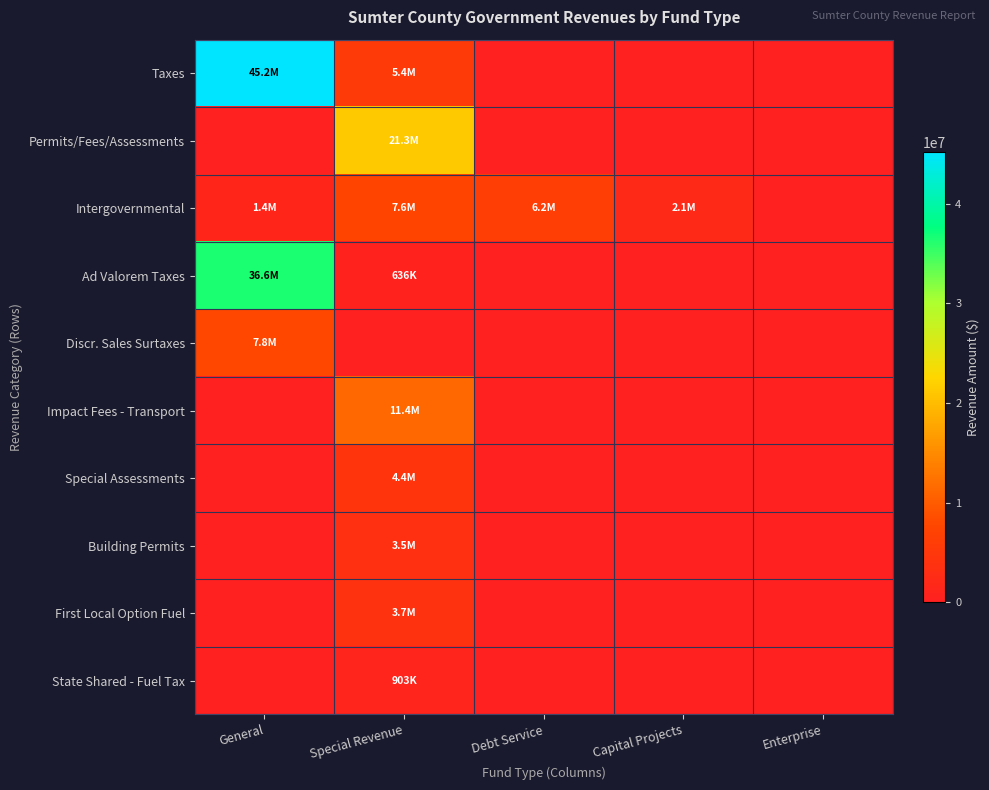

Which label corresponds to the smallest value in the chart?

Debt Service